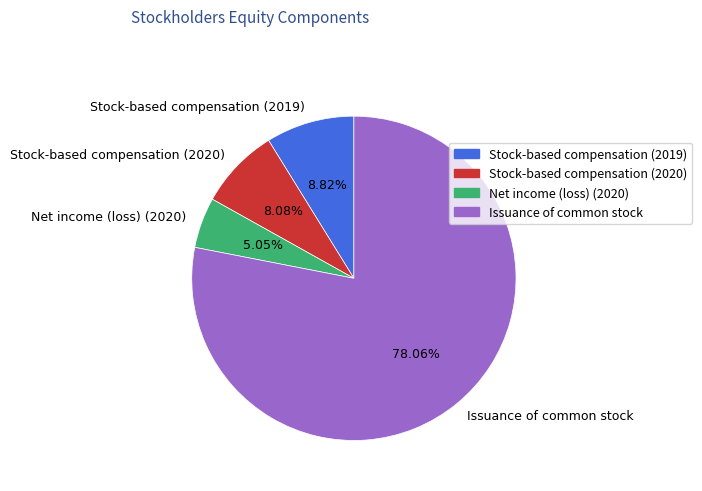

To the nearest percent, what portion does Stock-based compensation (2020) represent?

8%